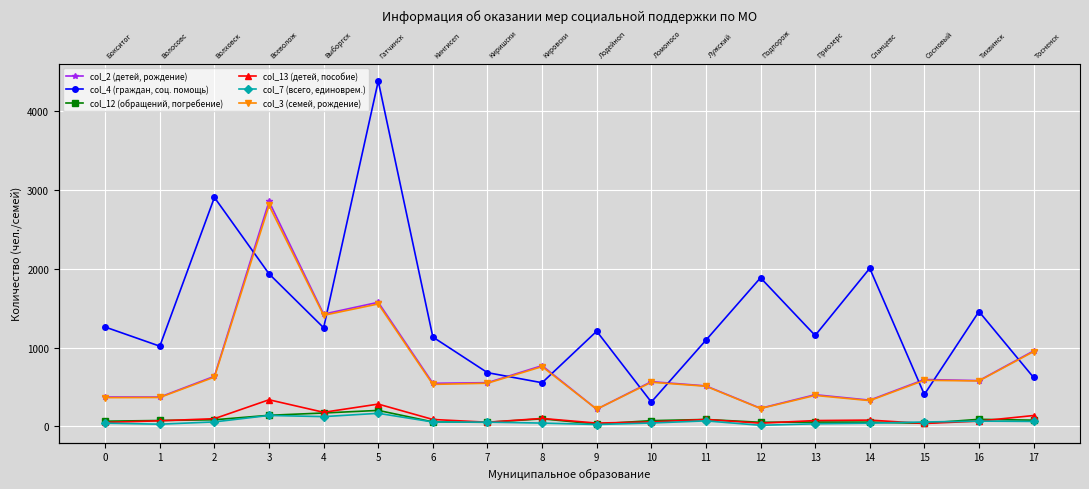

At which category is the sum across all series the highest?

3